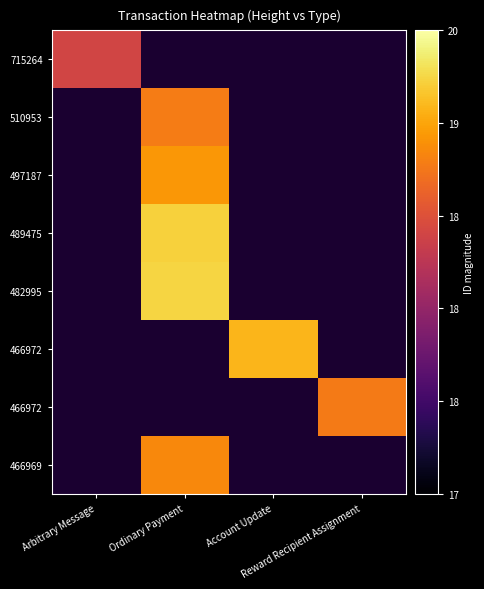

Which label corresponds to the smallest value in the chart?

Arbitrary Message